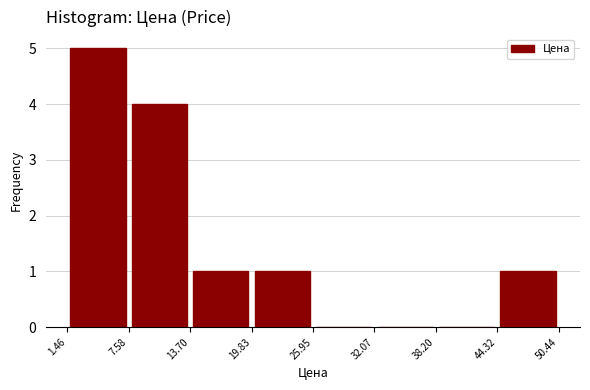

Reading left to right, transcribe this chart: for each bar, give the range it covers on the x-axis and its height. The values are not printed on the chart, so give them approximately, as read against the axis.

1.46 to 7.58: 5
7.58 to 13.70: 4
13.70 to 19.83: 1
19.83 to 25.95: 1
25.95 to 32.07: 0
32.07 to 38.20: 0
38.20 to 44.32: 0
44.32 to 50.44: 1